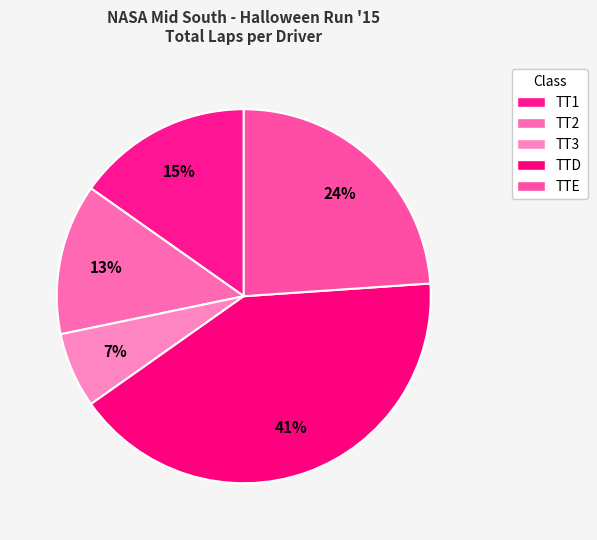

How many segments does this pie chart have?

5